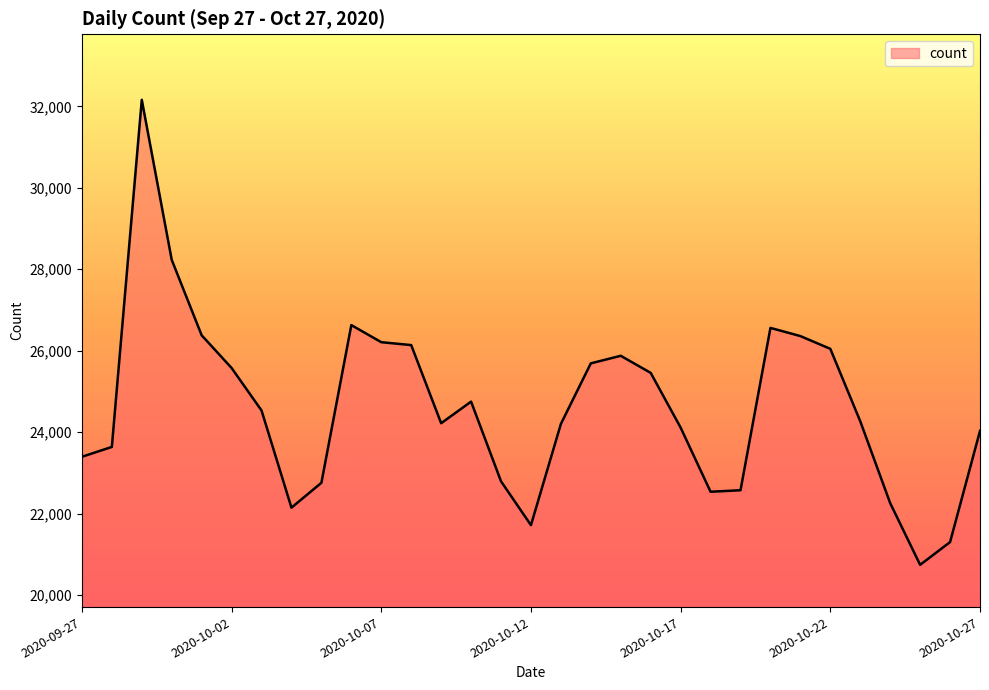

What is the minimum value shown in the chart?

20745